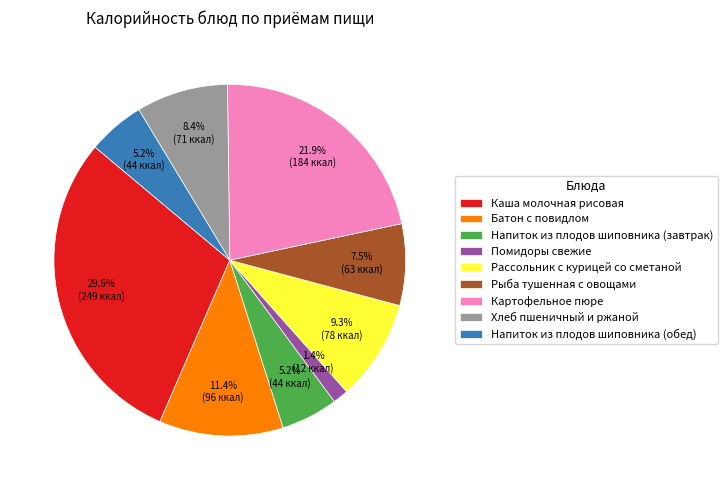

Approximately how many times larger is the value at Каша молочная рисовая compared to Напиток из плодов шиповника (обед)?

5.7